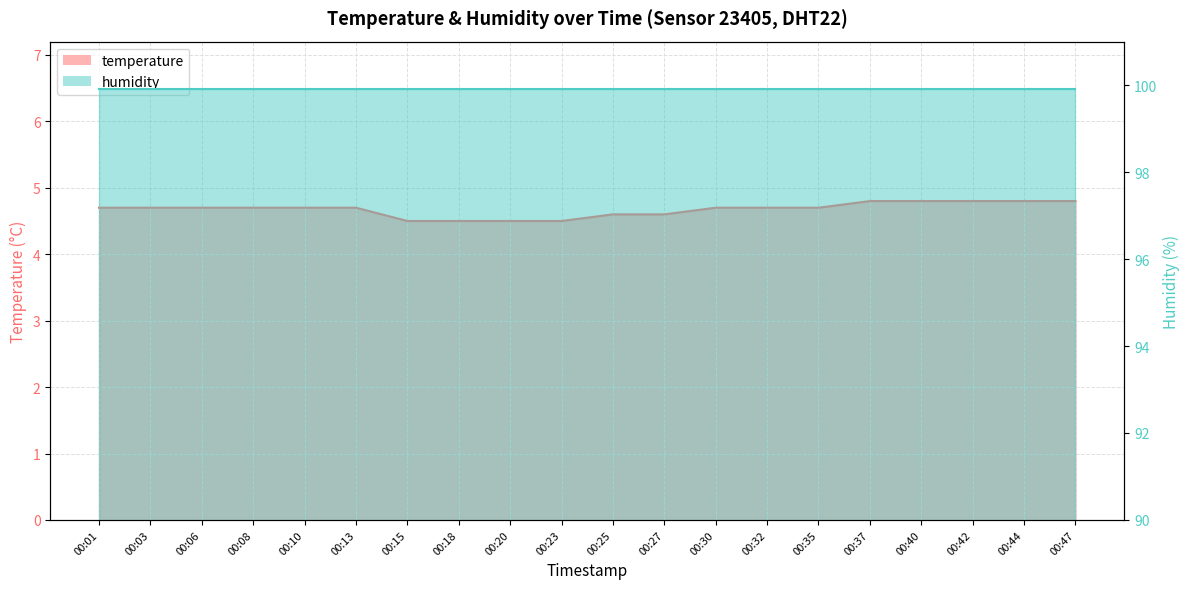

Is it true that the value at 00:40 is 4.8?

True